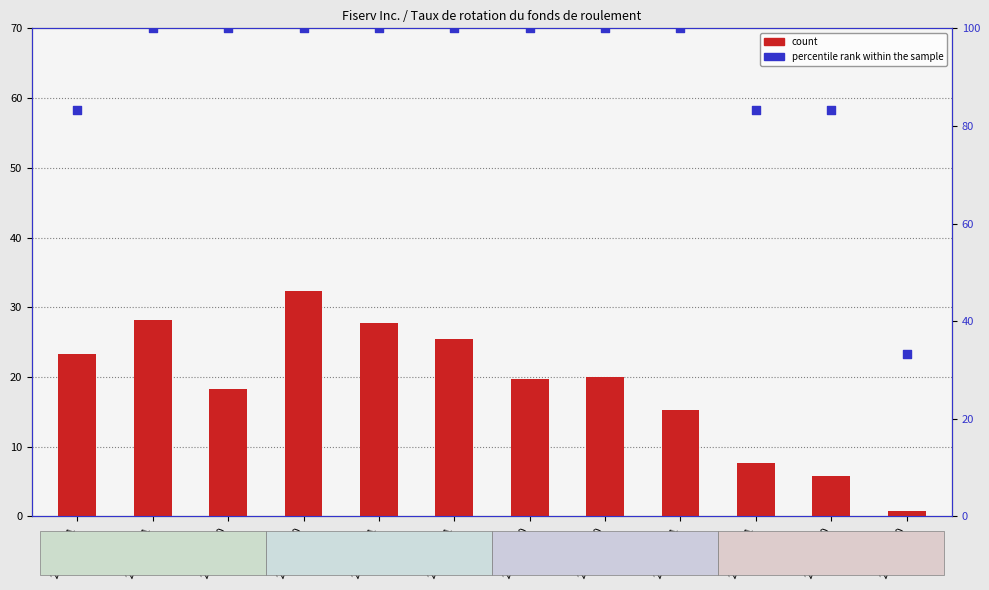

Which series has the widest spread of Y values?

percentile rank within the sample